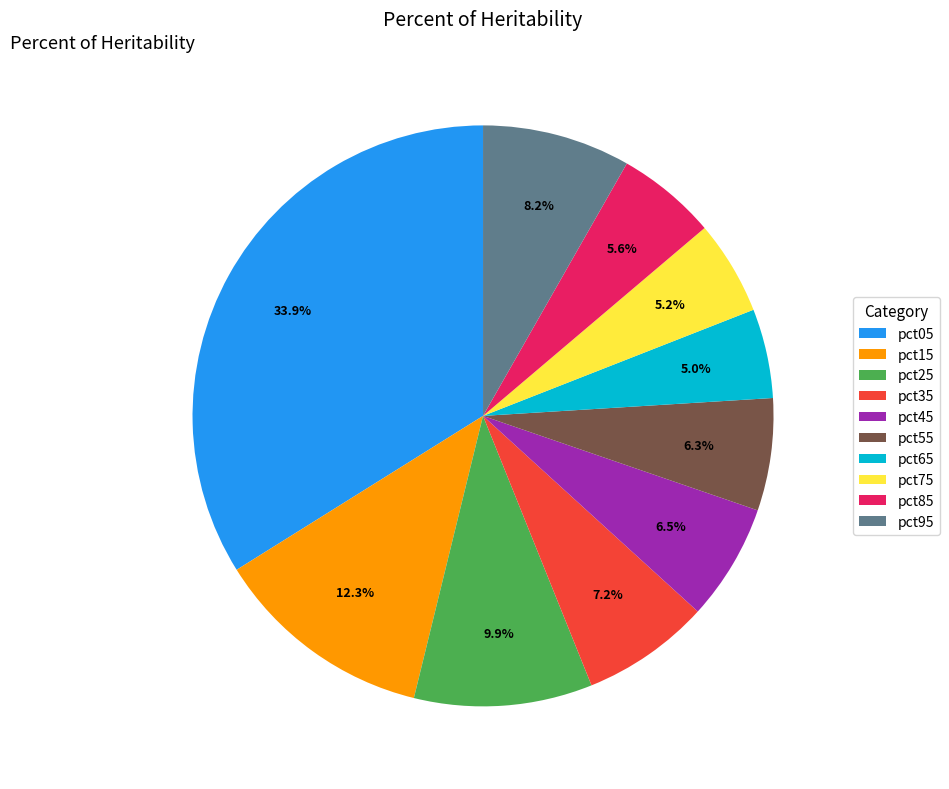

Is there a majority slice in this chart?

No